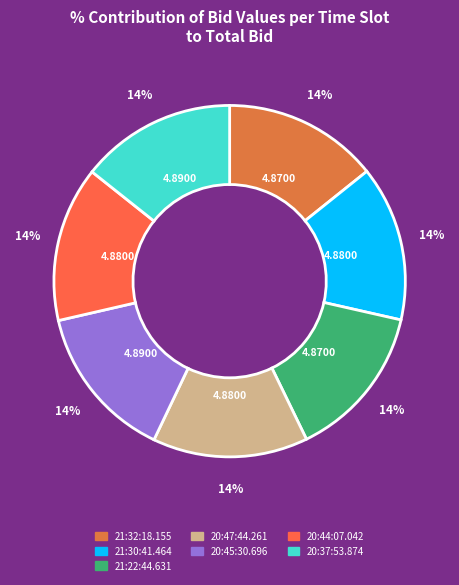

How much of the chart is everything except 20:37:53.874?

85.7%